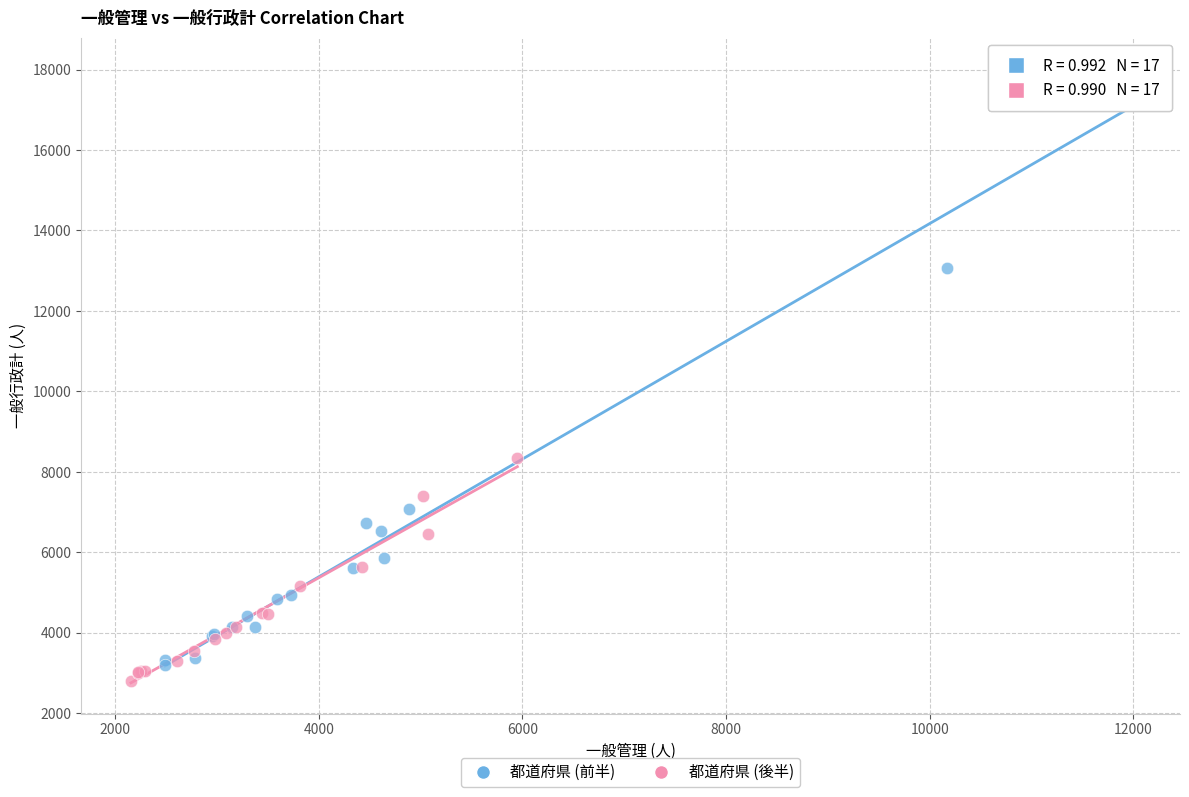

Which series has the widest spread of Y values?

都道府県 (前半)